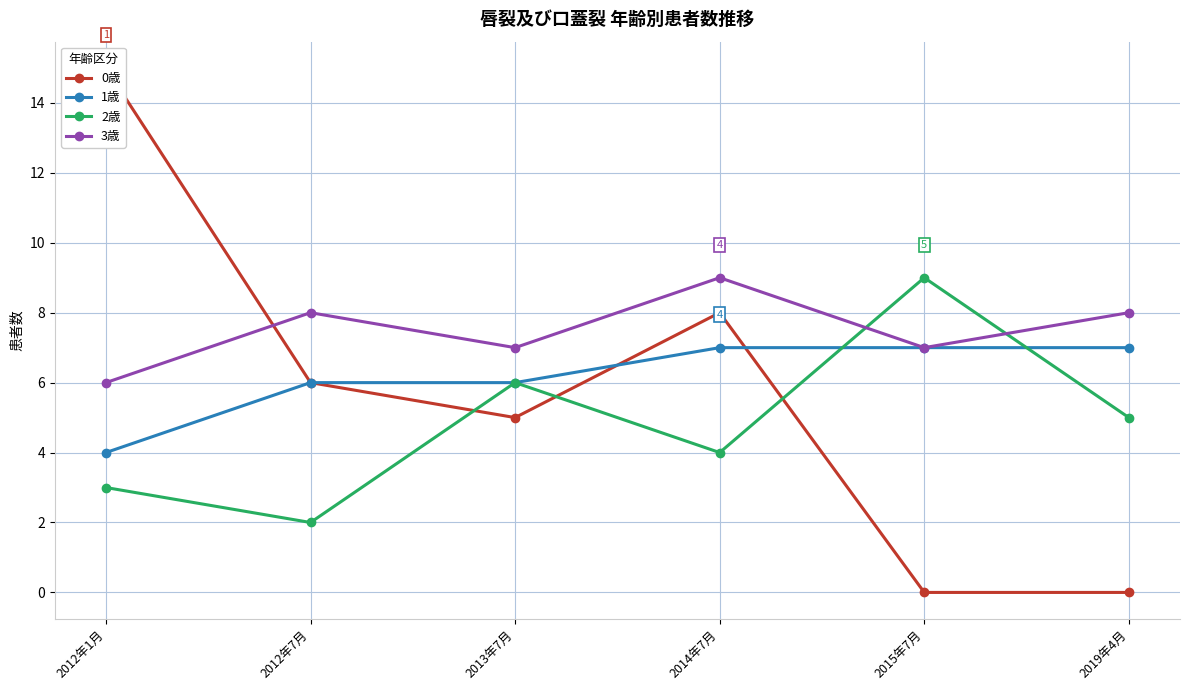

What is the difference between the 1歳 values at 2014年7月 and 2013年7月?

1